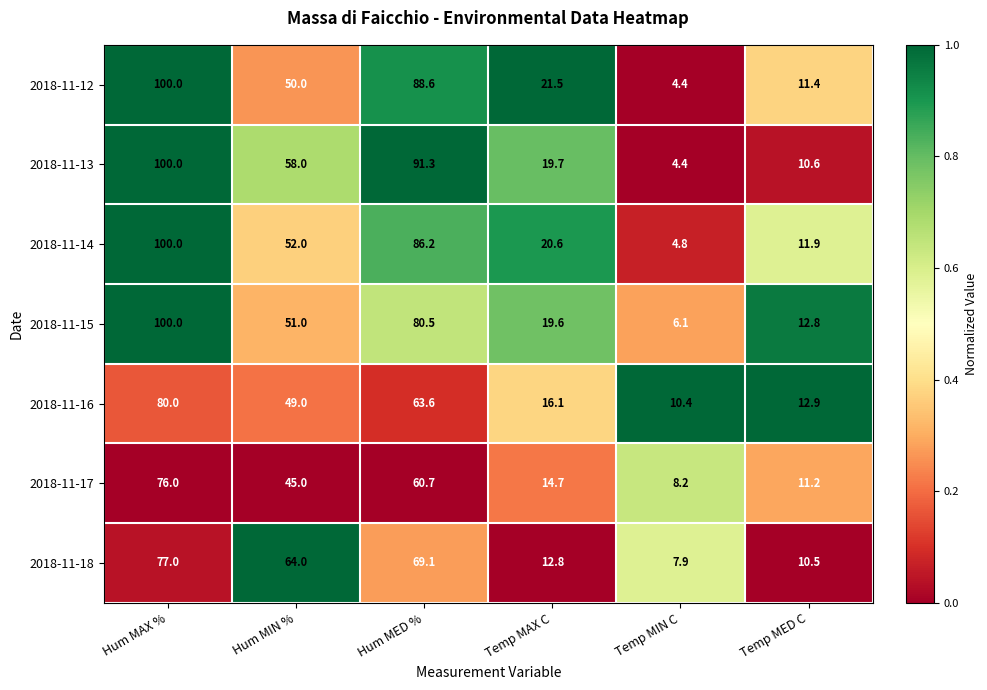

Where is 2018-11-17 nearest to the value 42?

Hum MIN %